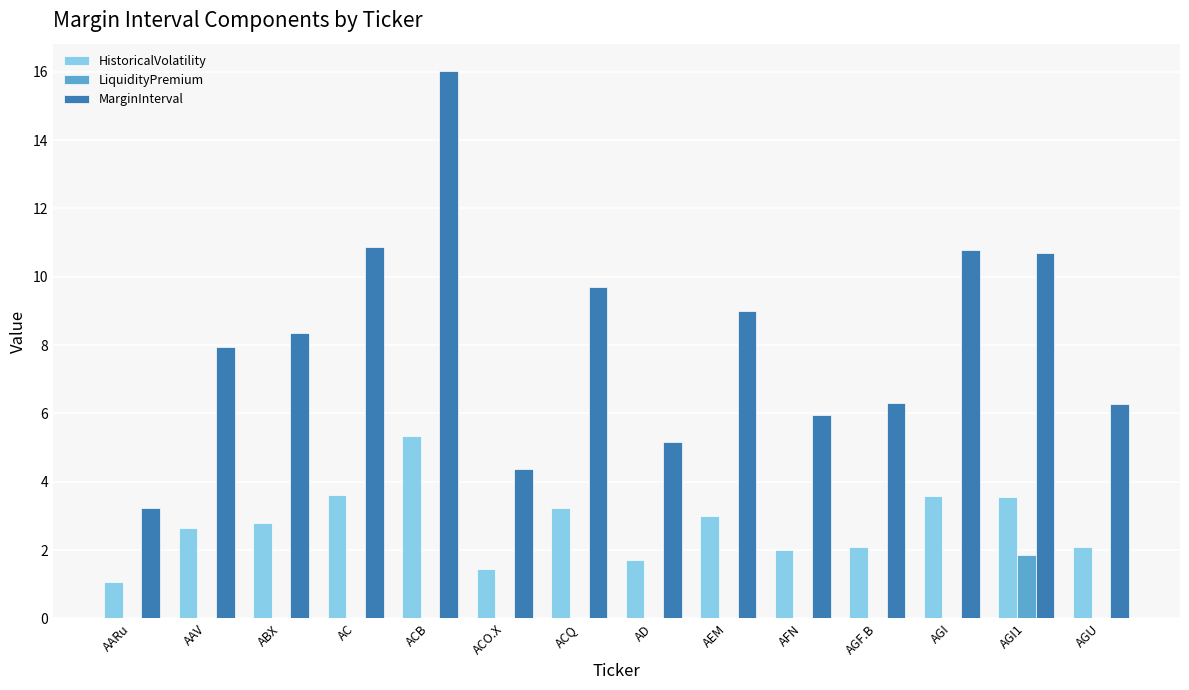

Read the MarginInterval value at AARu.

3.2